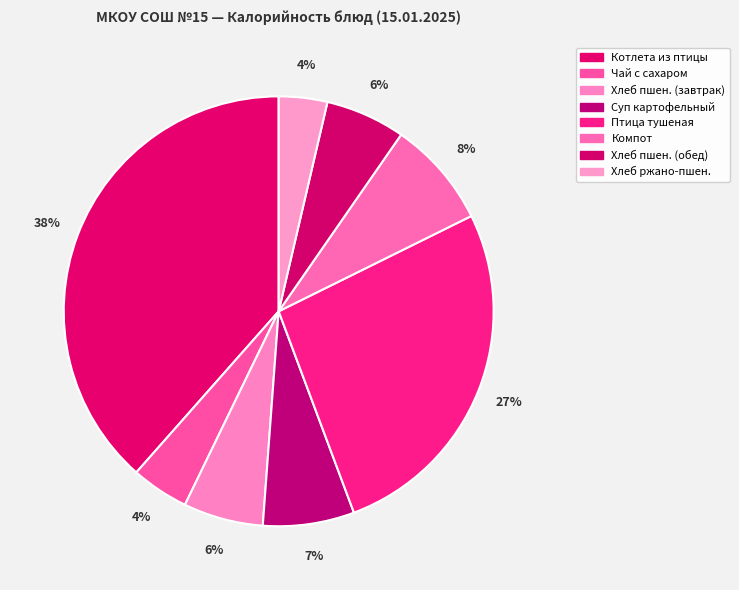

How many segments does this pie chart have?

8